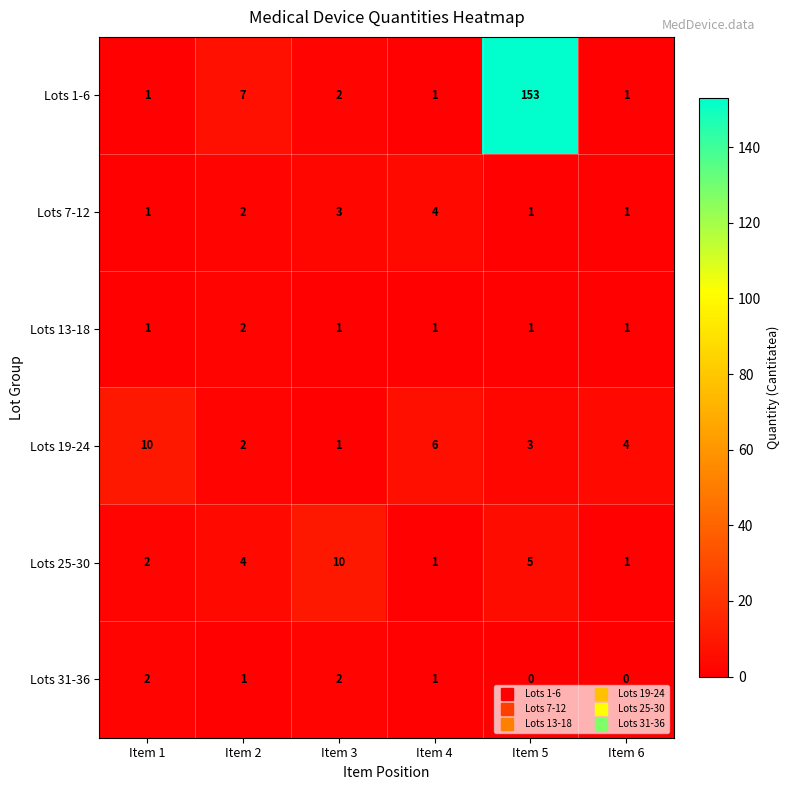

Is it true that Lots 19-24 equals 3 at Item 5?

True